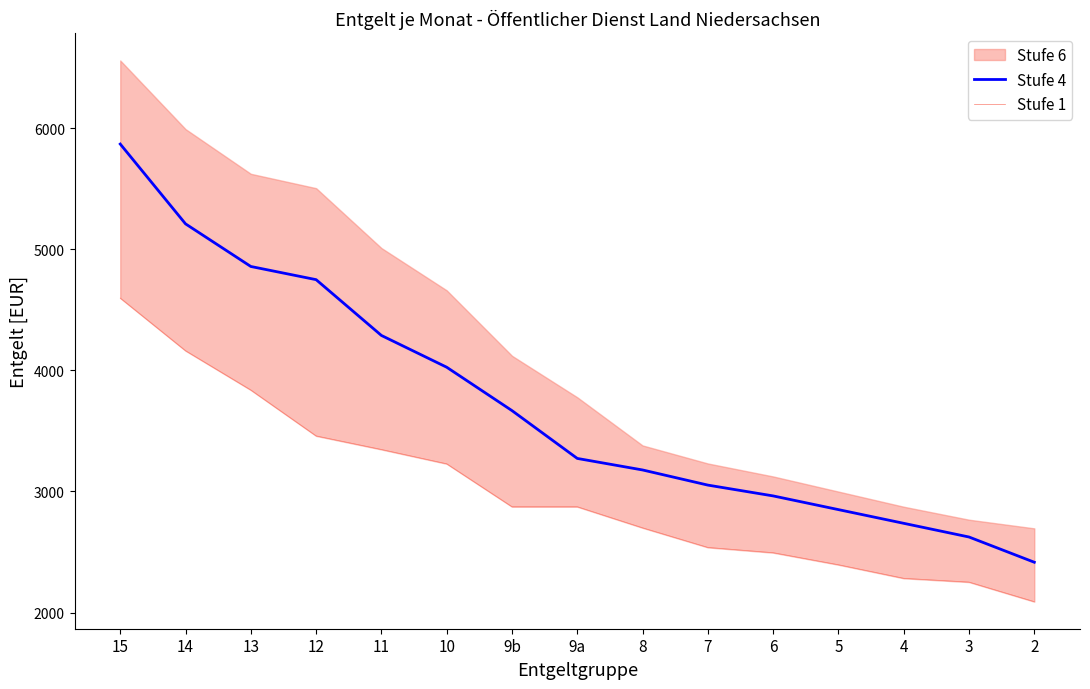

What is the sum of the Stufe 4 values at 7 and 14?

8261.7